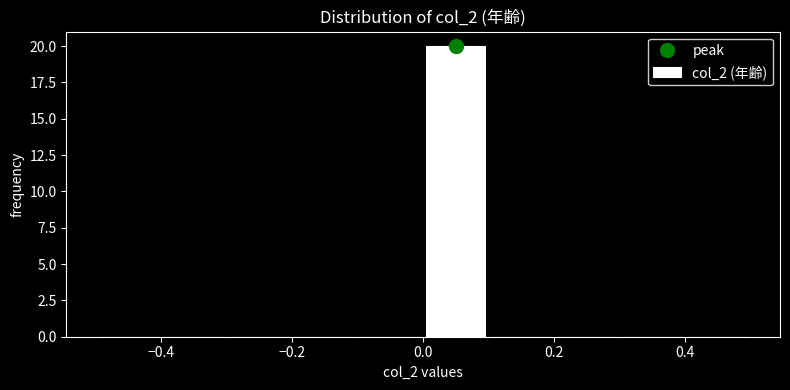

Reading left to right, transcribe this chart: for each bar, give the range it covers on the x-axis and its height. The values are not printed on the chart, so give them approximately, as read against the axis.

-0.5 to -0.4: 0
-0.4 to -0.3: 0
-0.3 to -0.2: 0
-0.2 to -0.1: 0
-0.1 to 0.0: 0
0.0 to 0.1: 20
0.1 to 0.2: 0
0.2 to 0.3: 0
0.3 to 0.4: 0
0.4 to 0.5: 0